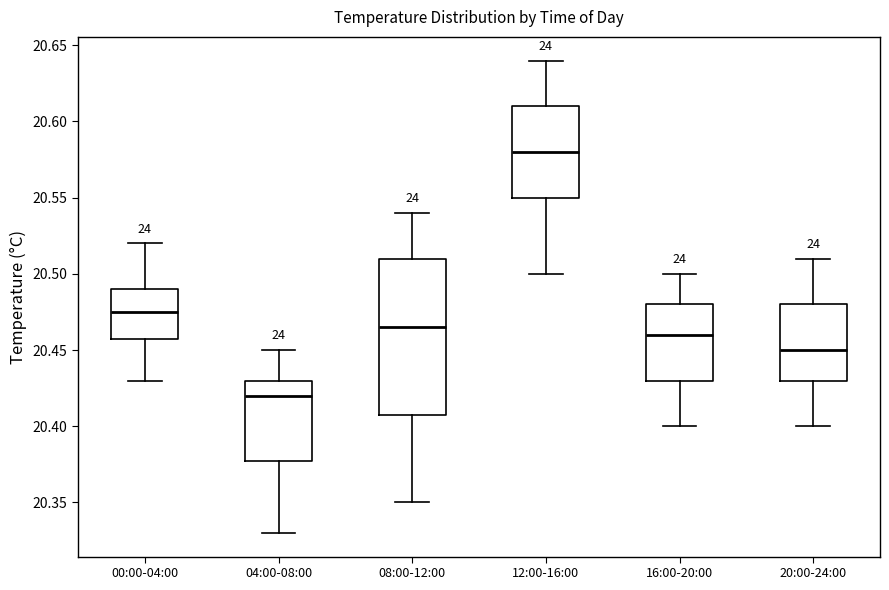

Which box's median line is the lowest?

04:00-08:00